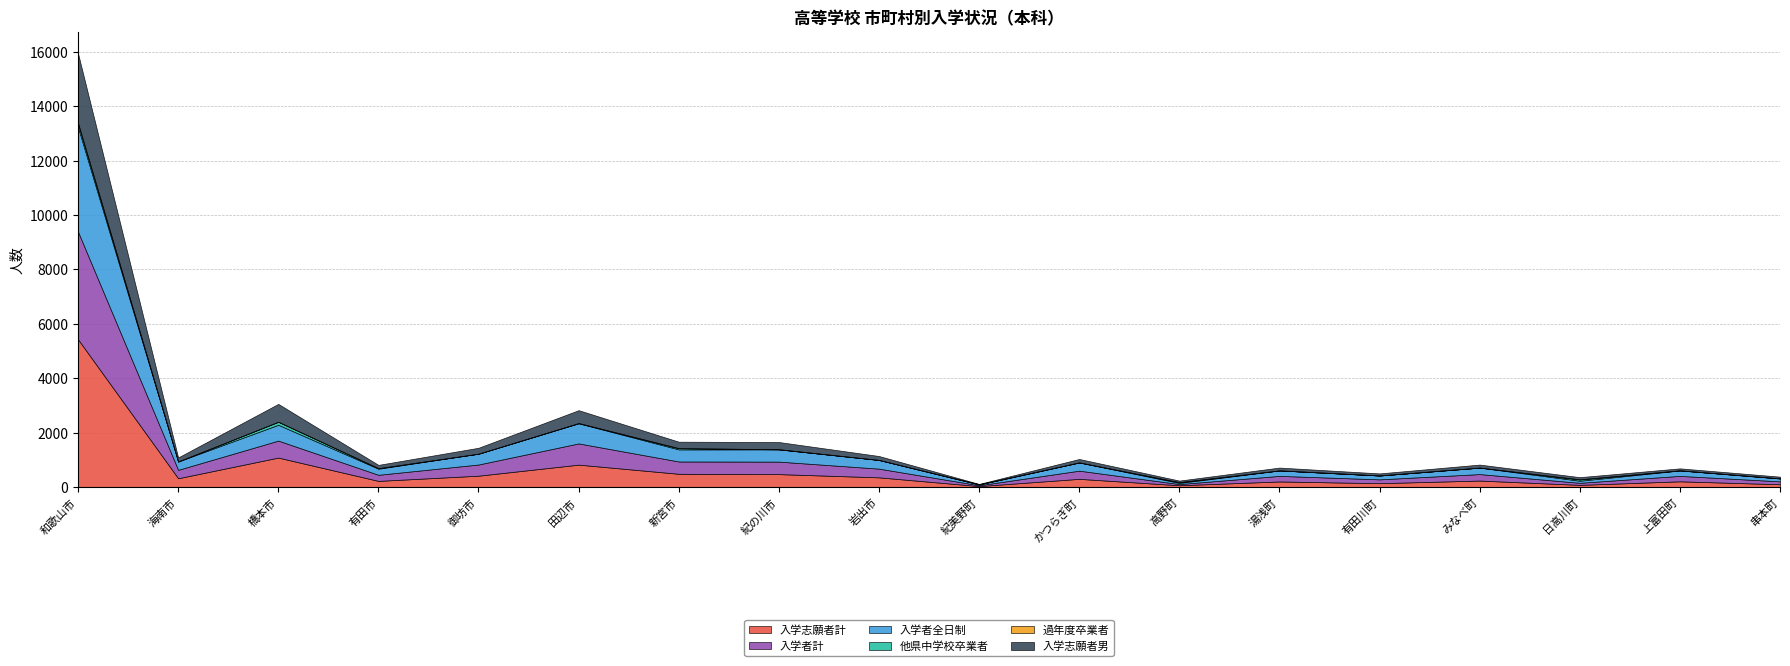

What is the sum of all 過年度卒業者 values?

22